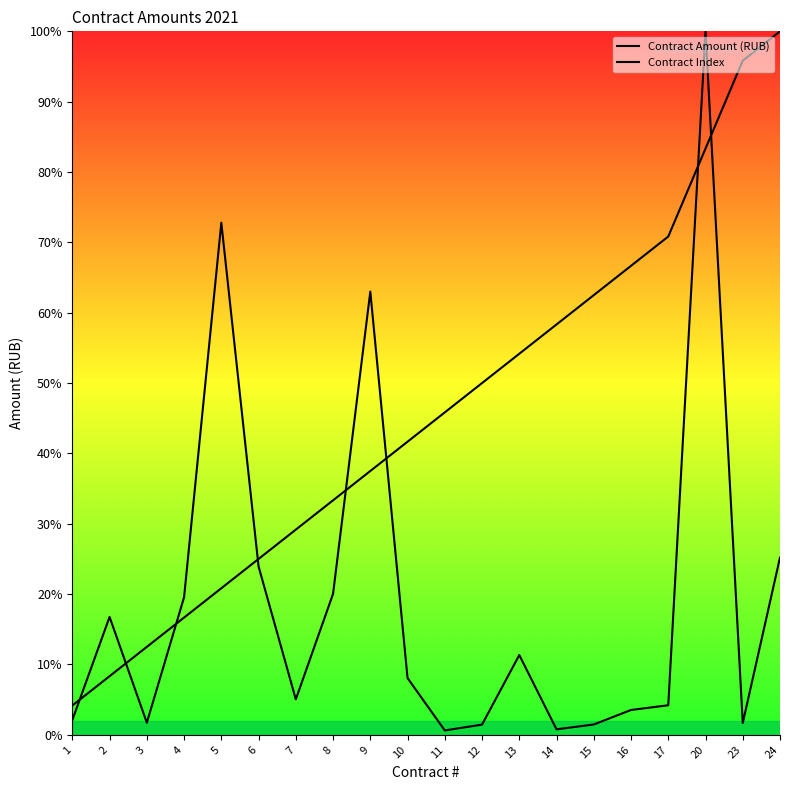

What is the total value across all series at 1?

6.3